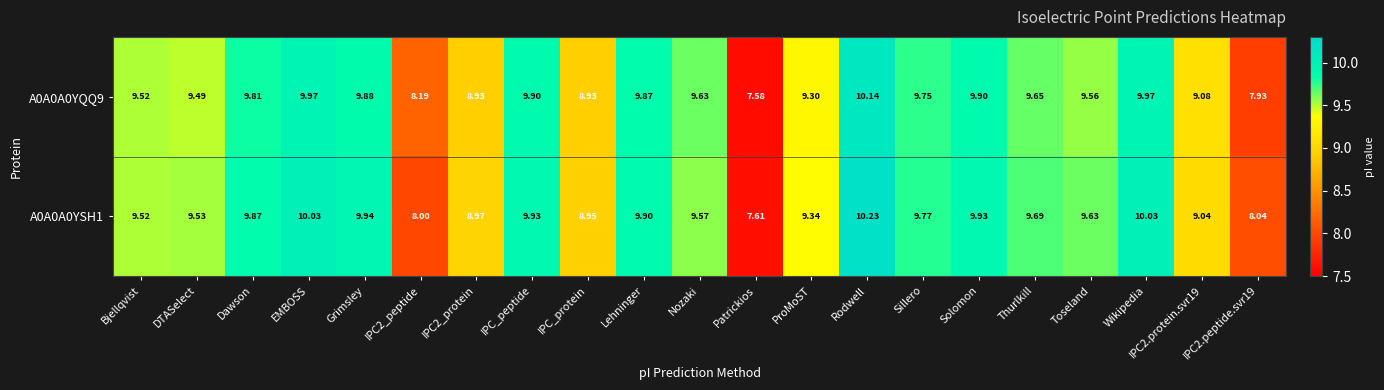

Is the value of A0A0A0YSH1 at EMBOSS greater than the value of A0A0A0YQQ9 at Wikipedia?

Yes